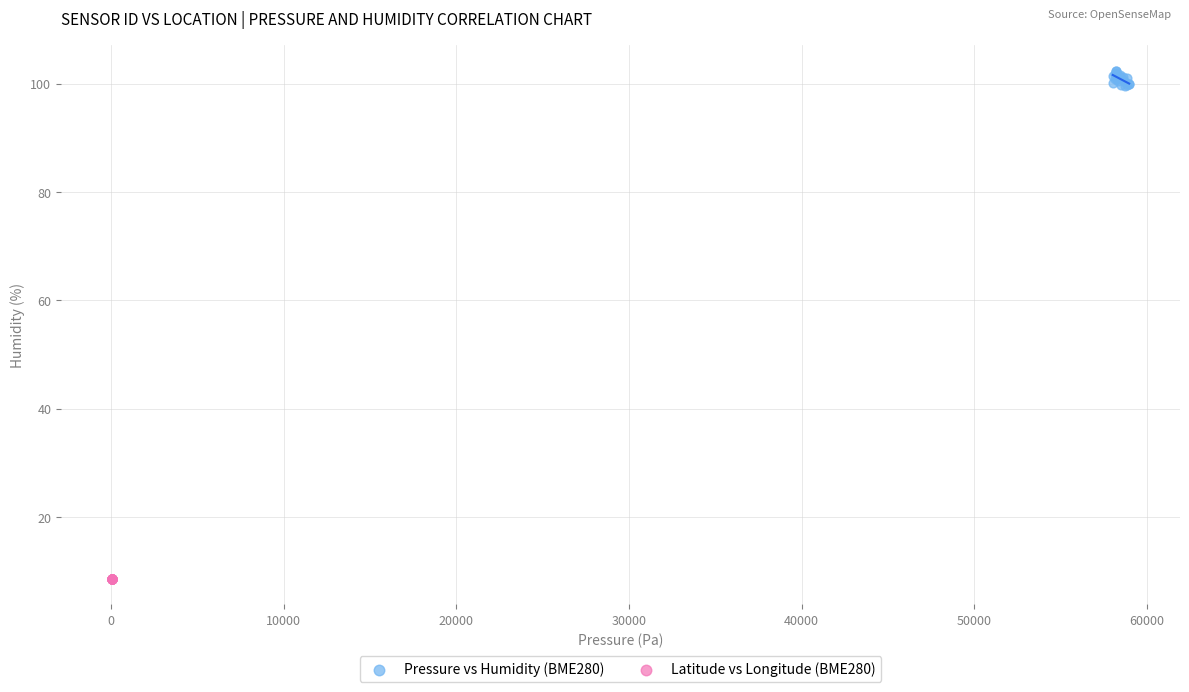

Which series contains the lowest Y value?

Latitude vs Longitude (BME280)